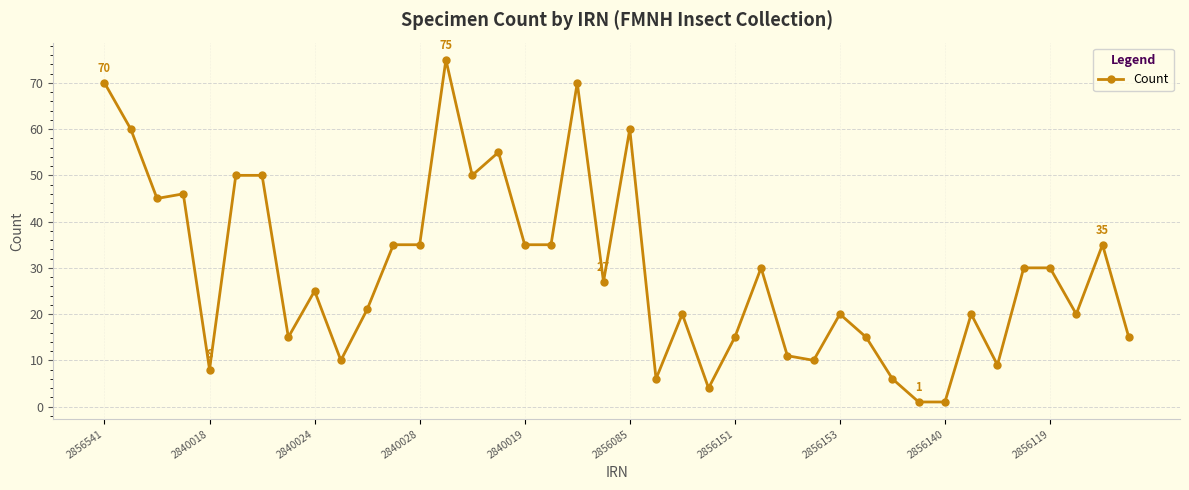

What is the average value?

29